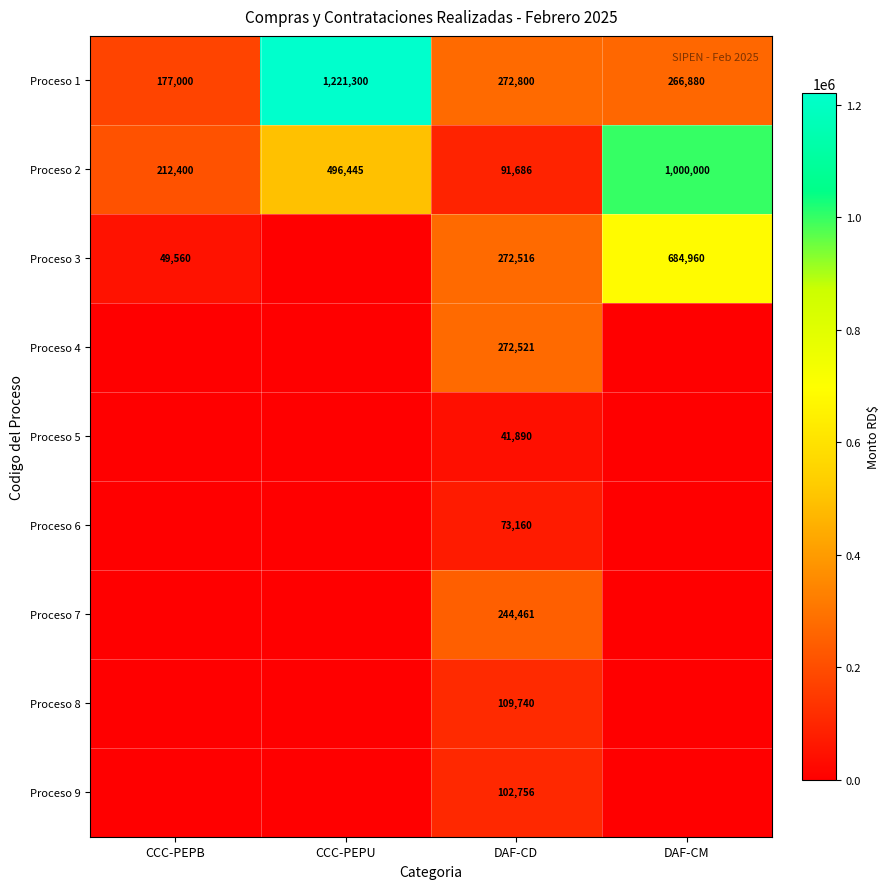

What is the spread (max minus min) of values at CCC-PEPU?

724855.1